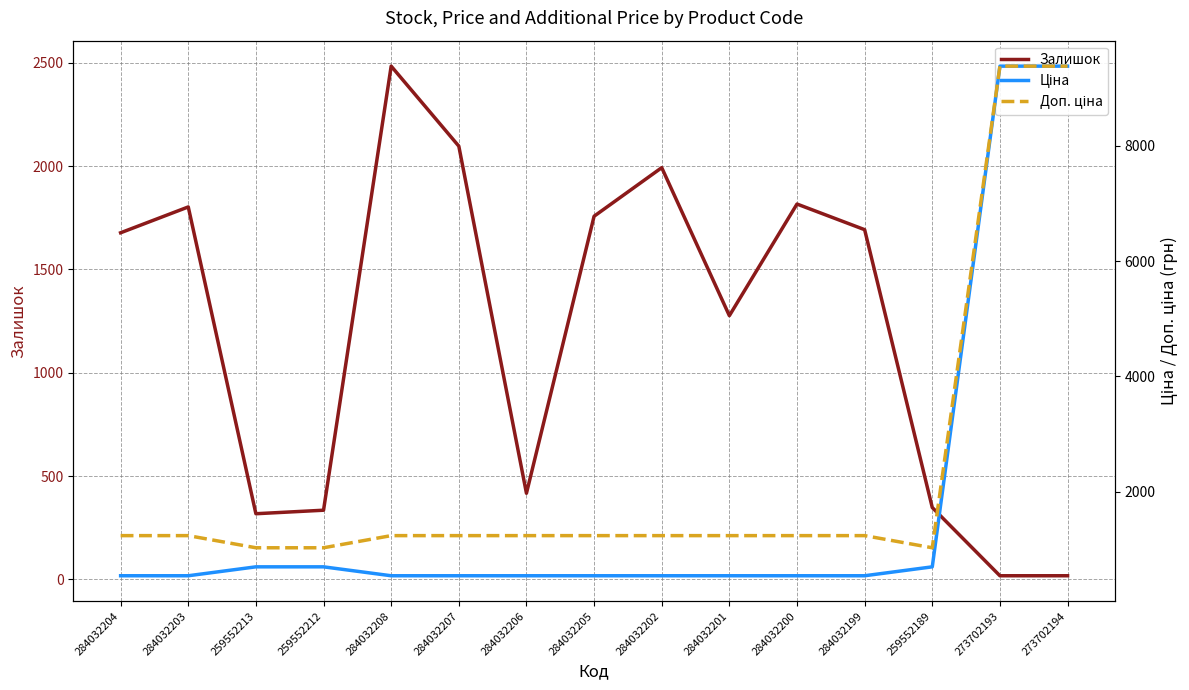

After their last crossing, which series has the higher values: Доп. ціна or Залишок?

Доп. ціна